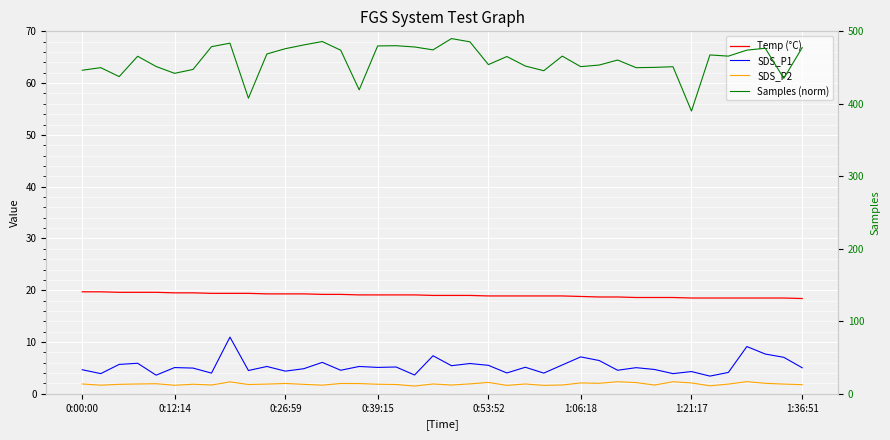

Reading right to left, transcribe all the data shown in this chart.

Temp (°C): 18.4	18.5	18.5	18.5	18.5	18.5	18.5	18.6	18.6	18.6	18.7	18.7	18.8	18.9	18.9	18.9	18.9	18.9	19.0	19.0	19.0	19.1	19.1	19.1	19.1	19.2	19.2	19.3	19.3	19.3	19.4	19.4	19.4	19.5	19.5	19.6	19.6	19.6	19.7	19.7
SDS_P1: 5.0	7.0	7.7	9.1	4.1	3.4	4.3	3.9	4.7	5.0	4.5	6.4	7.1	5.6	4.0	5.1	4.0	5.5	5.8	5.4	7.3	3.6	5.2	5.1	5.3	4.5	6.1	4.8	4.4	5.3	4.5	10.9	4.0	5.0	5.1	3.6	5.9	5.7	3.9	4.7
SDS_P2: 1.8	1.9	2.0	2.4	1.9	1.6	2.1	2.3	1.7	2.2	2.3	2.0	2.1	1.7	1.6	1.9	1.6	2.2	1.9	1.7	1.9	1.5	1.8	1.9	2.0	2.0	1.7	1.8	2.0	1.9	1.8	2.3	1.7	1.9	1.6	1.9	1.9	1.8	1.7	1.9
Samples (norm): 477.5	435.1	476.6	474.1	465.8	467.4	390.0	451.2	450.3	449.9	460.4	453.5	451.3	465.8	445.7	452.1	465.2	454.1	485.5	490.0	474.4	478.4	480.2	479.9	419.3	473.9	486.0	481.3	476.1	468.8	407.8	483.7	478.8	447.4	442.1	451.5	465.6	437.6	449.9	446.4